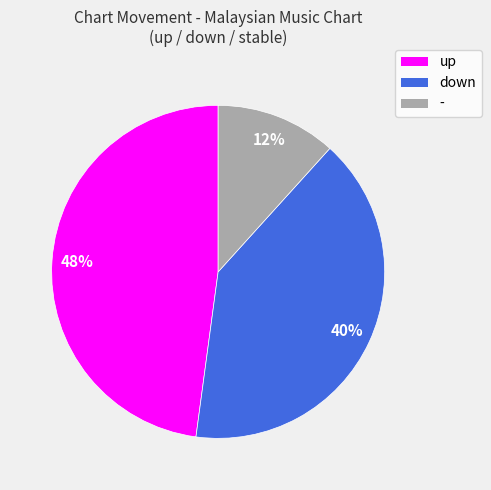

To the nearest percent, what is the difference between the largest and smallest slice percentages?

36%